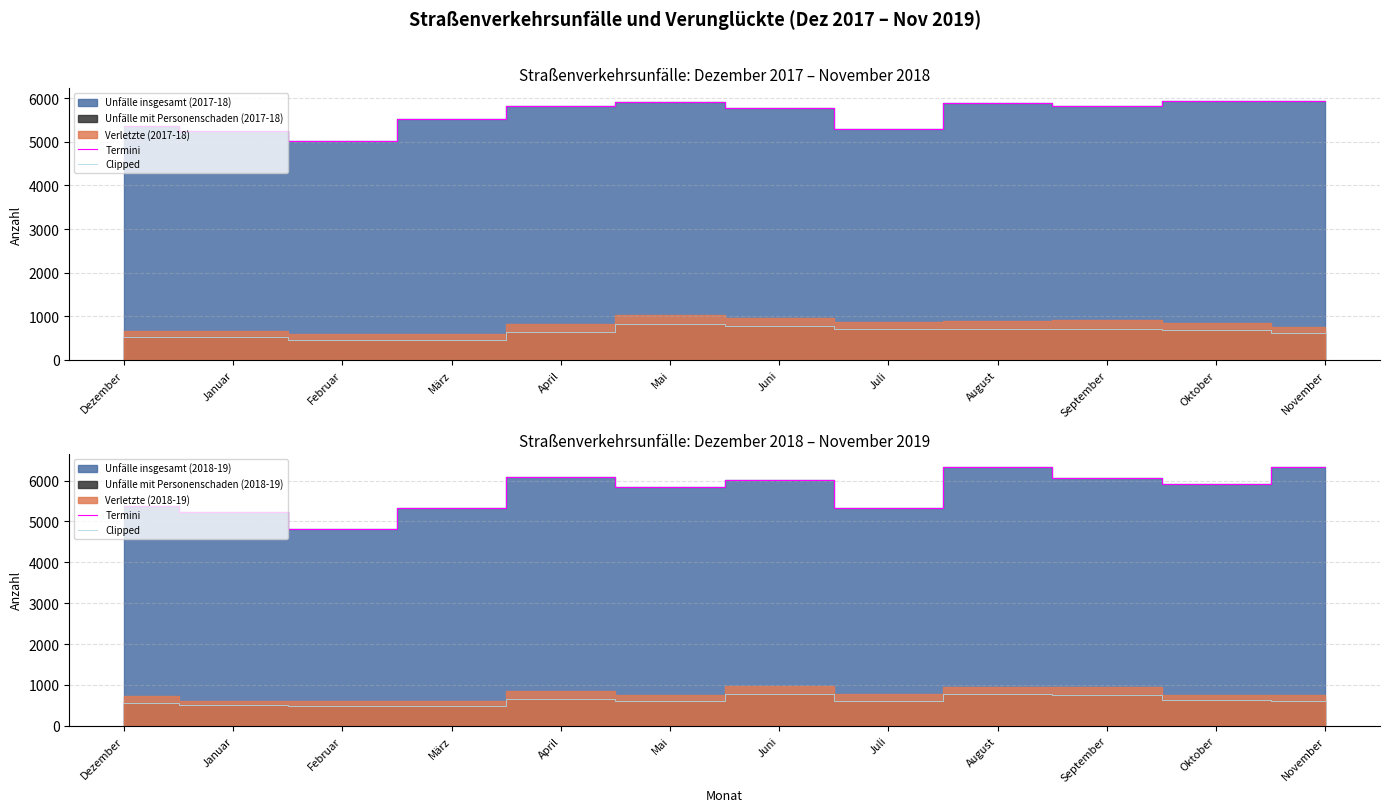

Where is the first local maximum for Clipped?

April